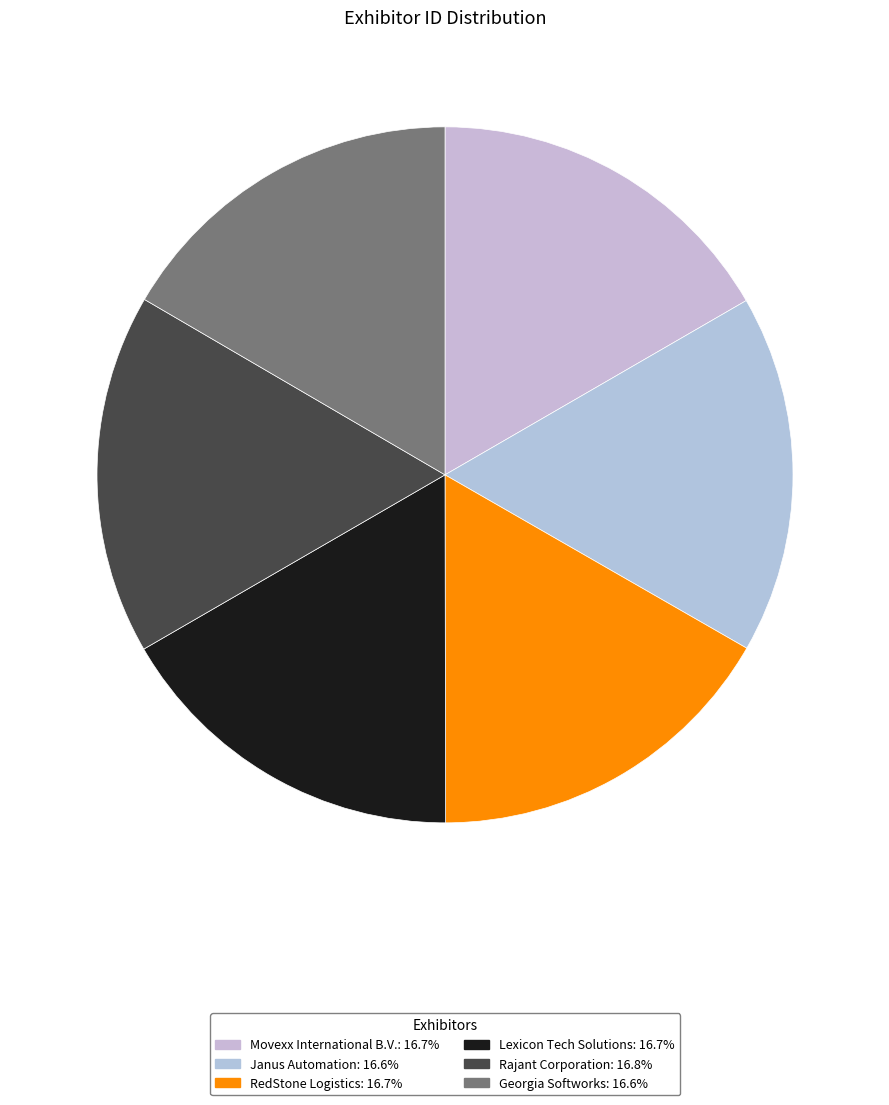

How many segments does this pie chart have?

6